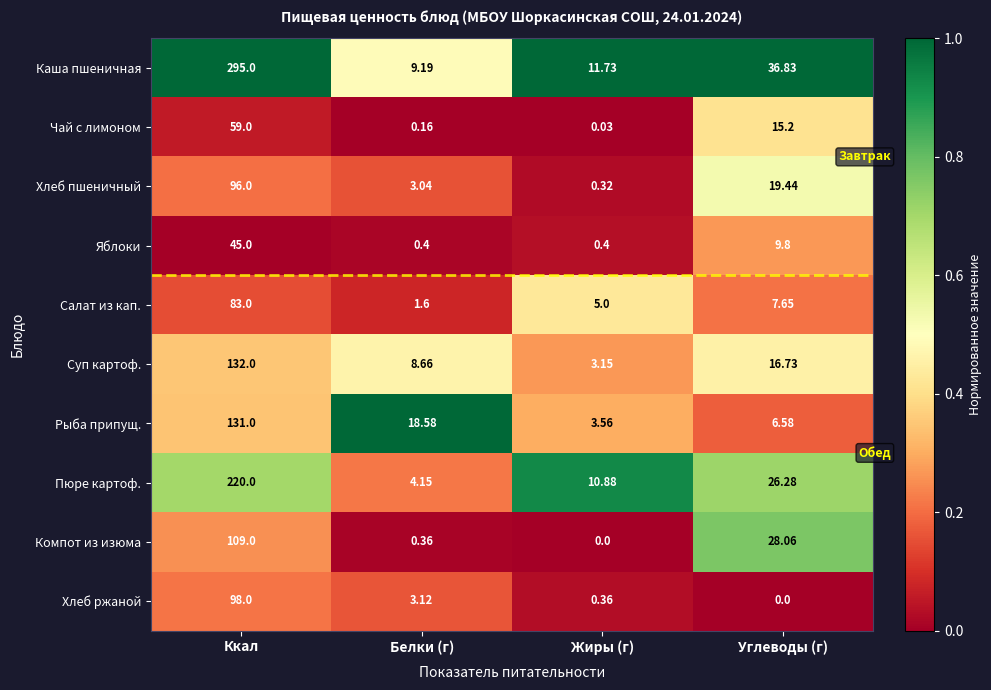

Rank the series by their maximum value, from highest to lowest.

Каша пшеничная, Пюре картоф., Суп картоф., Рыба припущ., Компот из изюма, Хлеб ржаной, Хлеб пшеничный, Салат из кап., Чай с лимоном, Яблоки